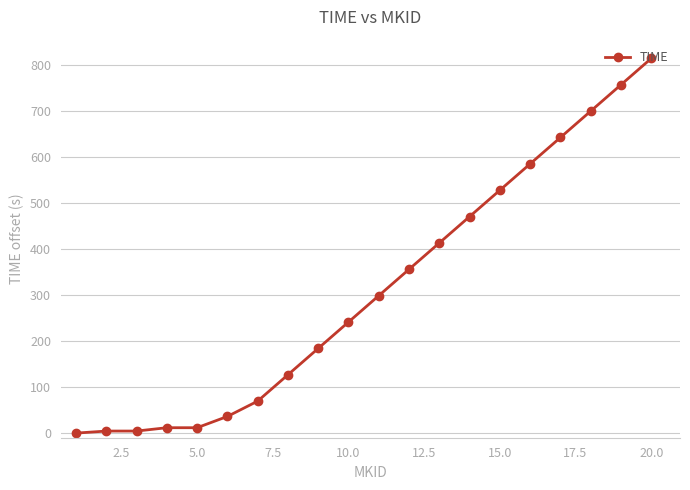

What is the average value?

312.5